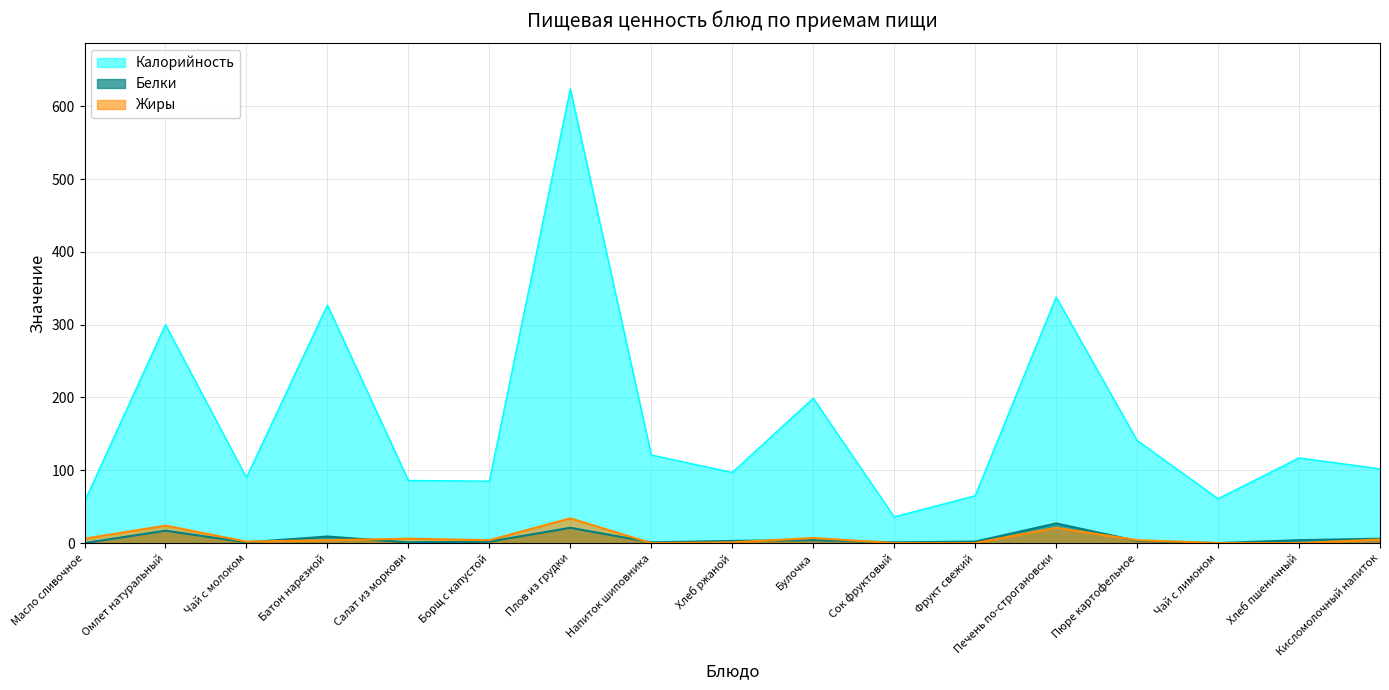

Which series has the largest total across all categories?

Калорийность